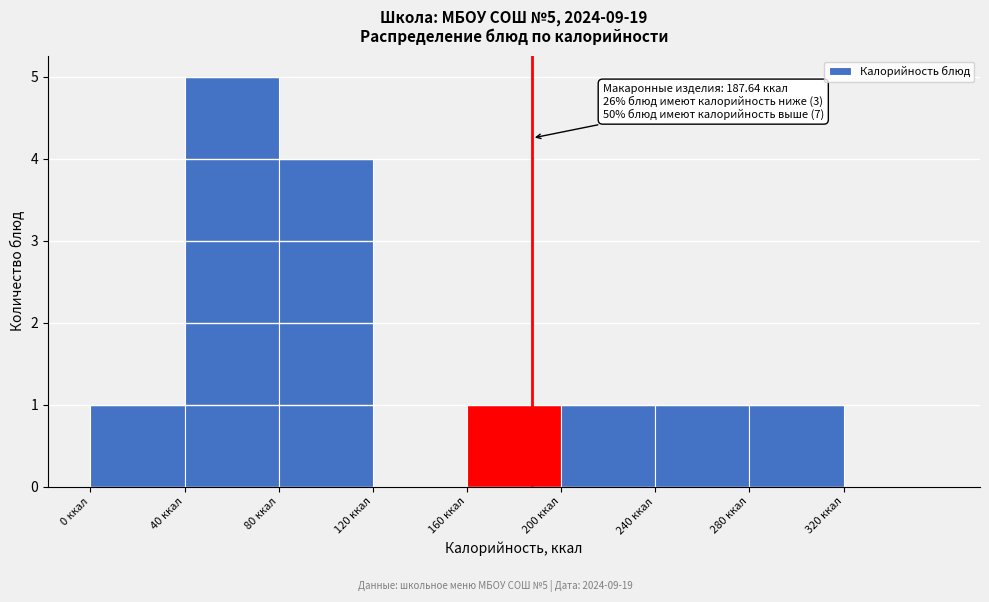

Over which range of the x-axis is the bar tallest?

40 to 80